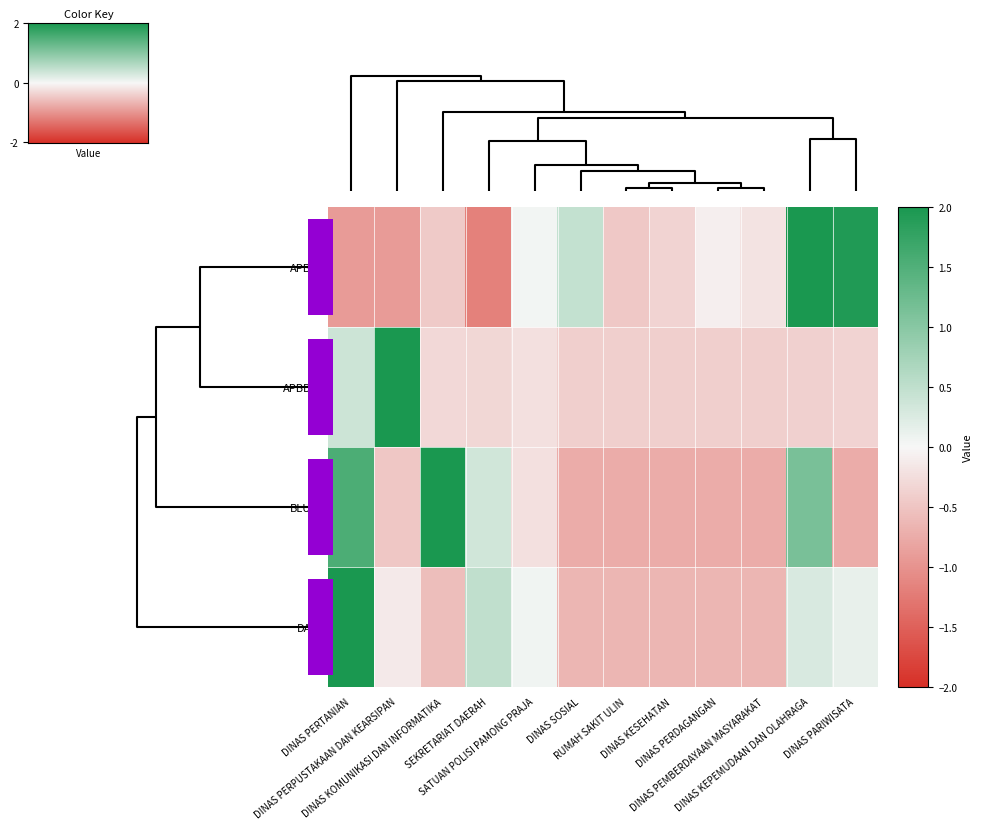

The APBD series shows -0.4 at DINAS KESEHATAN. True or false?

True